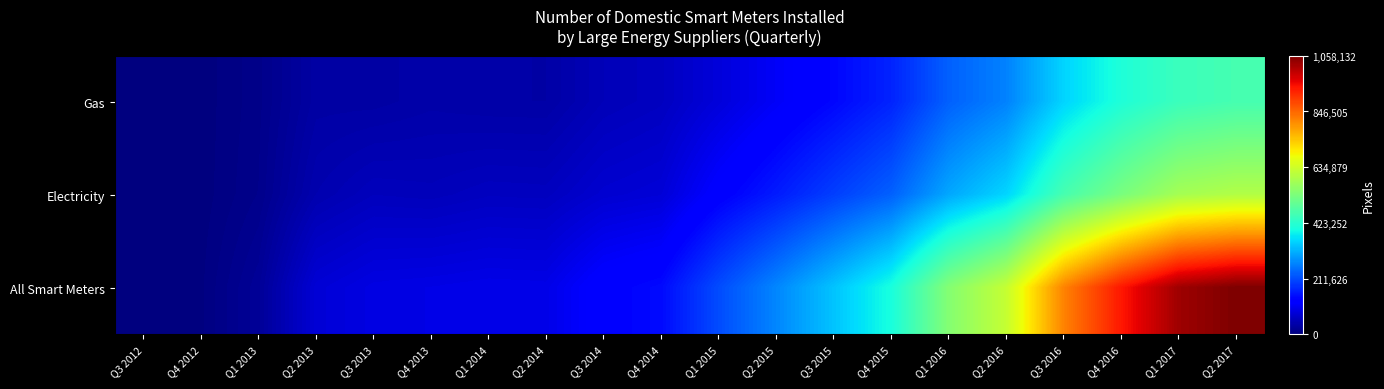

Reading right to left, what are all the values shown in this chart?

Gas: Q2 2017=460068	Q1 2017=446000	Q4 2016=409670	Q3 2016=353668	Q2 2016=268262	Q1 2016=233284	Q4 2015=169238	Q3 2015=138150	Q2 2015=112055	Q1 2015=85202	Q4 2014=60882	Q3 2014=53764	Q2 2014=37113	Q1 2014=37480	Q4 2013=39730	Q3 2013=35190	Q2 2013=35130	Q1 2013=10963	Q4 2012=1570	Q3 2012=32
Electricity: Q2 2017=598064	Q1 2017=581680	Q4 2016=525776	Q3 2016=461304	Q2 2016=354641	Q1 2016=306842	Q4 2015=233400	Q3 2015=197911	Q2 2015=160543	Q1 2015=126515	Q4 2014=82081	Q3 2014=76227	Q2 2014=60216	Q1 2014=61164	Q4 2013=55603	Q3 2013=57632	Q2 2013=45456	Q1 2013=12678	Q4 2012=1671	Q3 2012=36
All Smart Meters: Q2 2017=1058132	Q1 2017=1027680	Q4 2016=935446	Q3 2016=814972	Q2 2016=622903	Q1 2016=540126	Q4 2015=402638	Q3 2015=336061	Q2 2015=272598	Q1 2015=211717	Q4 2014=142963	Q3 2014=129991	Q2 2014=97329	Q1 2014=98644	Q4 2013=95333	Q3 2013=92822	Q2 2013=80586	Q1 2013=23641	Q4 2012=3241	Q3 2012=68